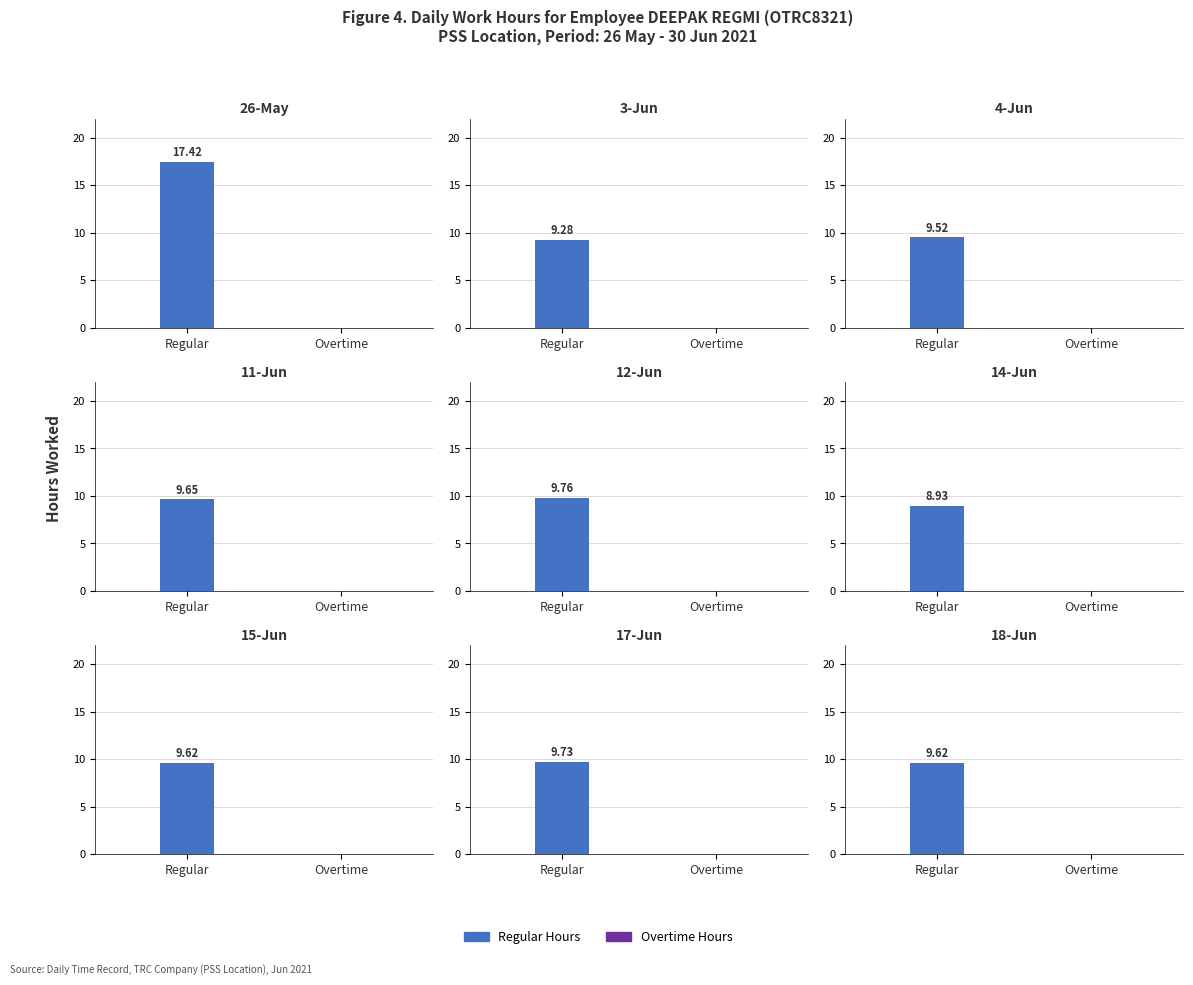

The value at 17-Jun is 9.7. True or false?

True